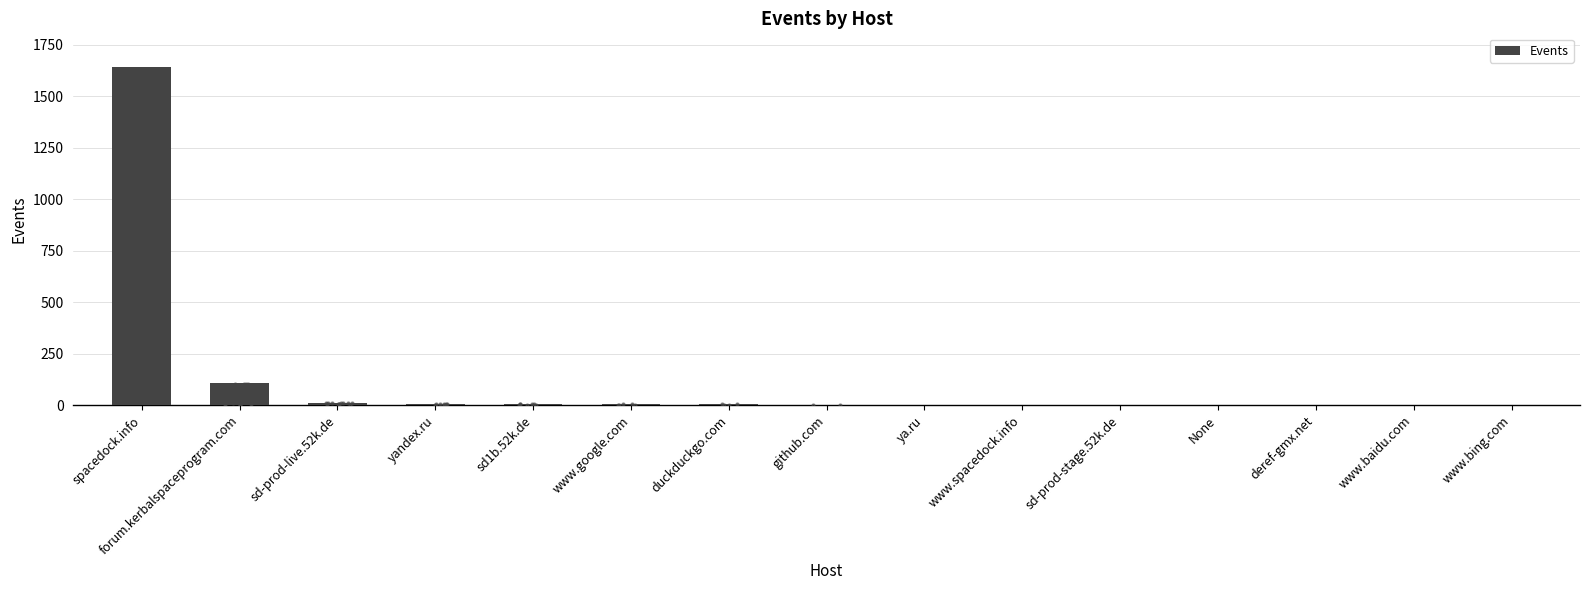

What is the change in value from yandex.ru to github.com?

-5